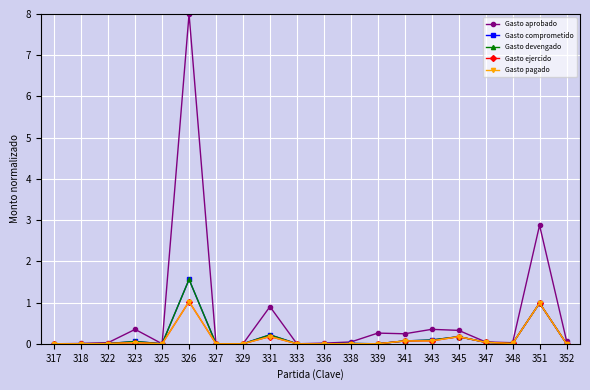

At which label is Gasto pagado closest to 0?

317